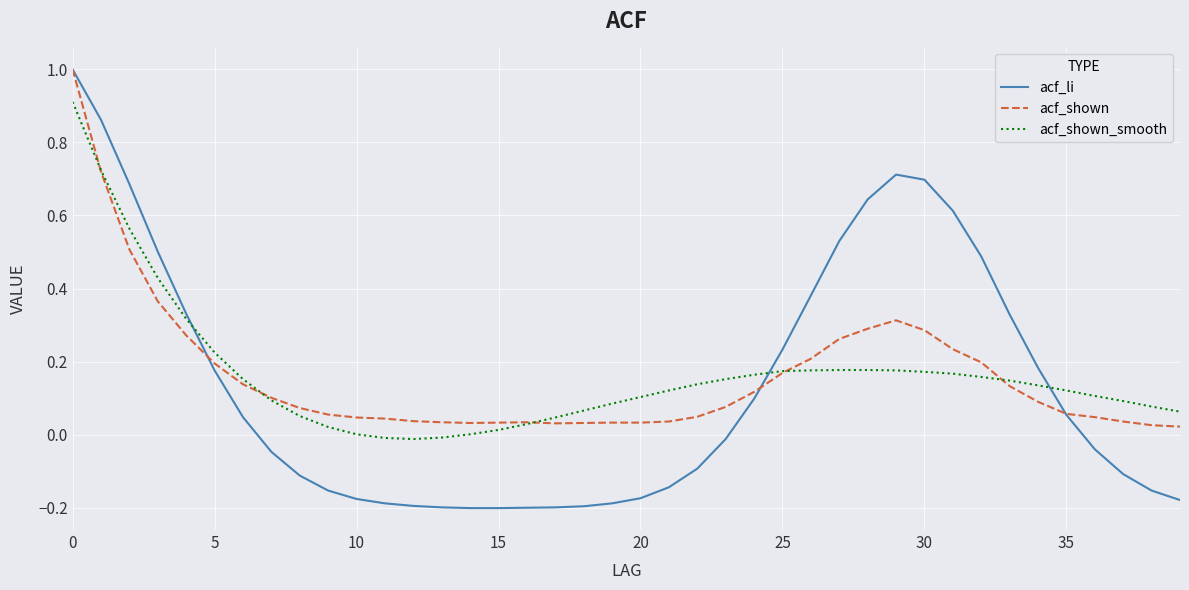

Which series has the largest range (max minus min)?

acf_li